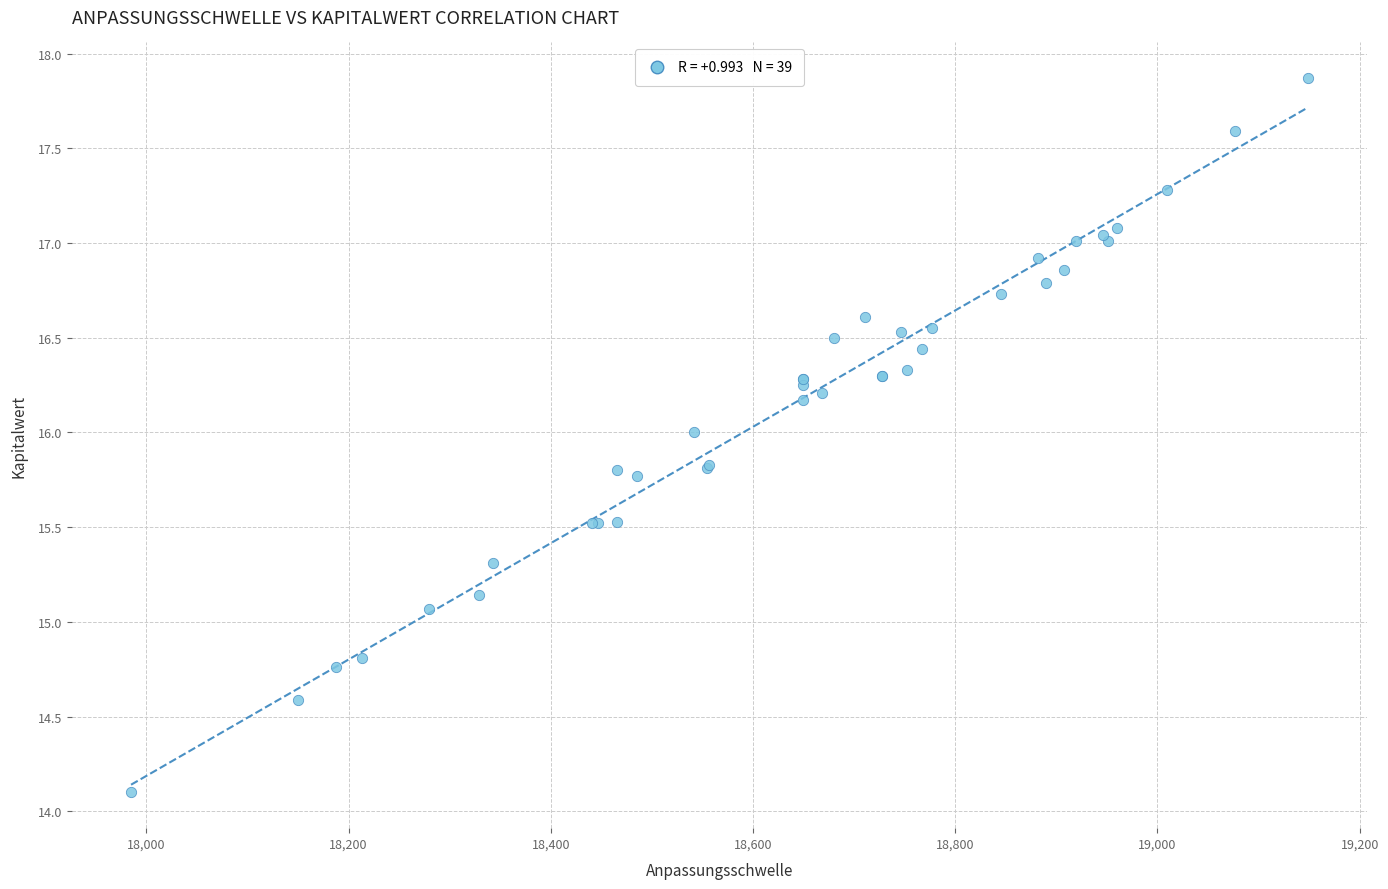

What Y value in the scatter plot is closest to 15?

15.1